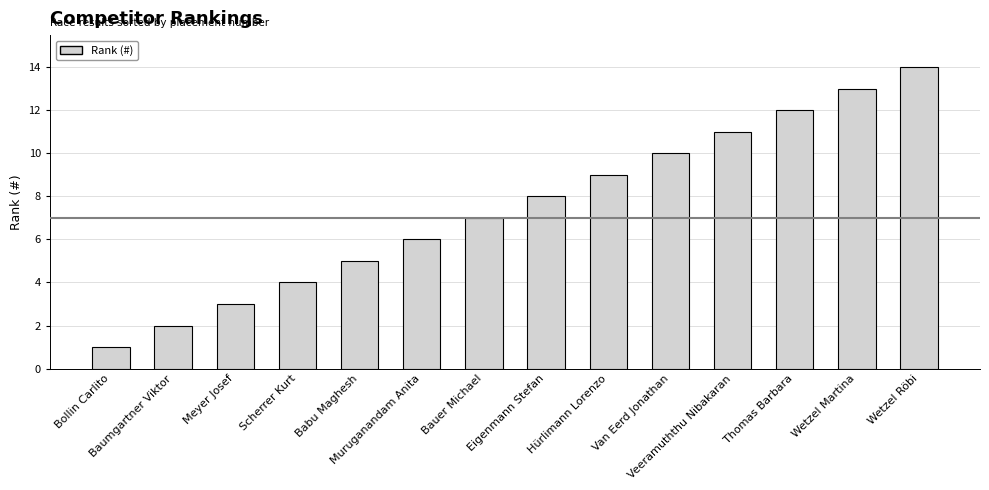

Does the chart contain stacked bars?

No